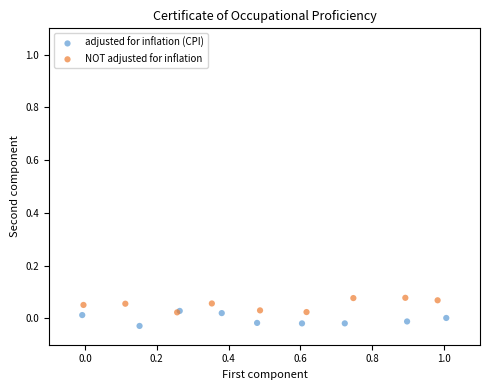

Which series contains the lowest Y value?

adjusted for inflation (CPI)